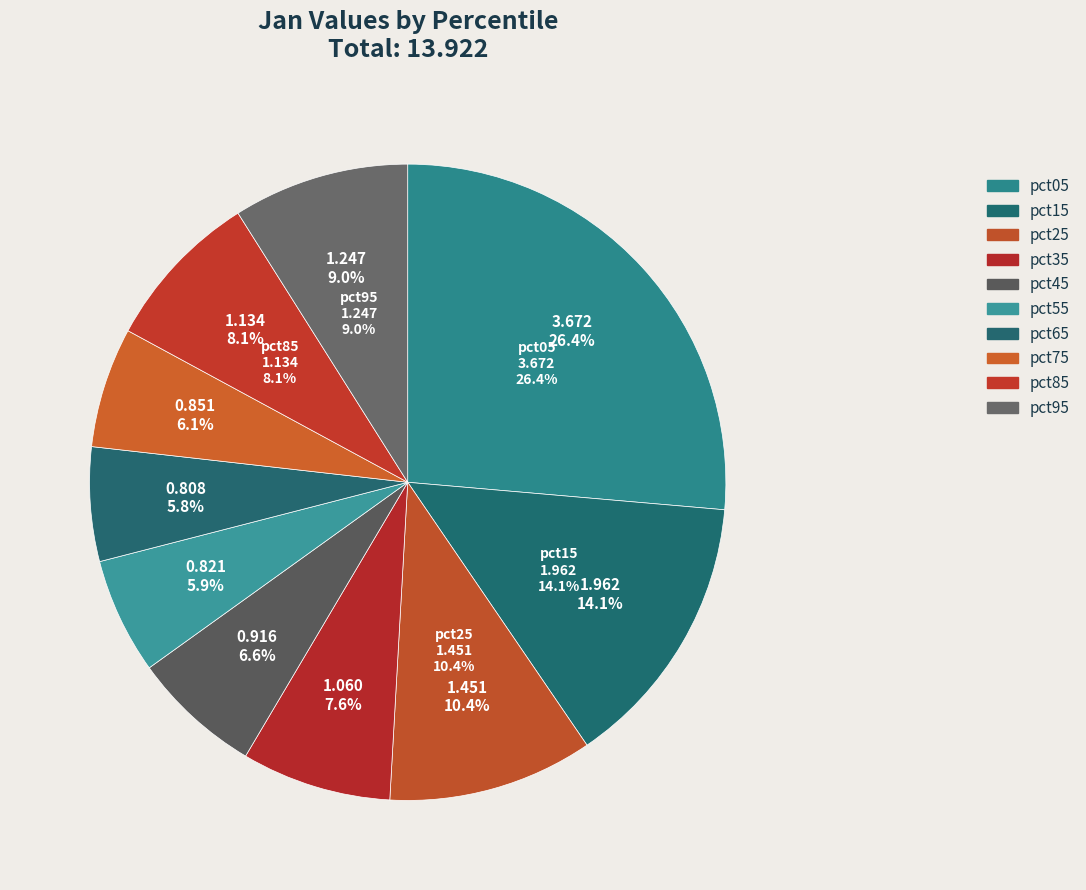

Which category has the smallest portion of the pie?

pct65